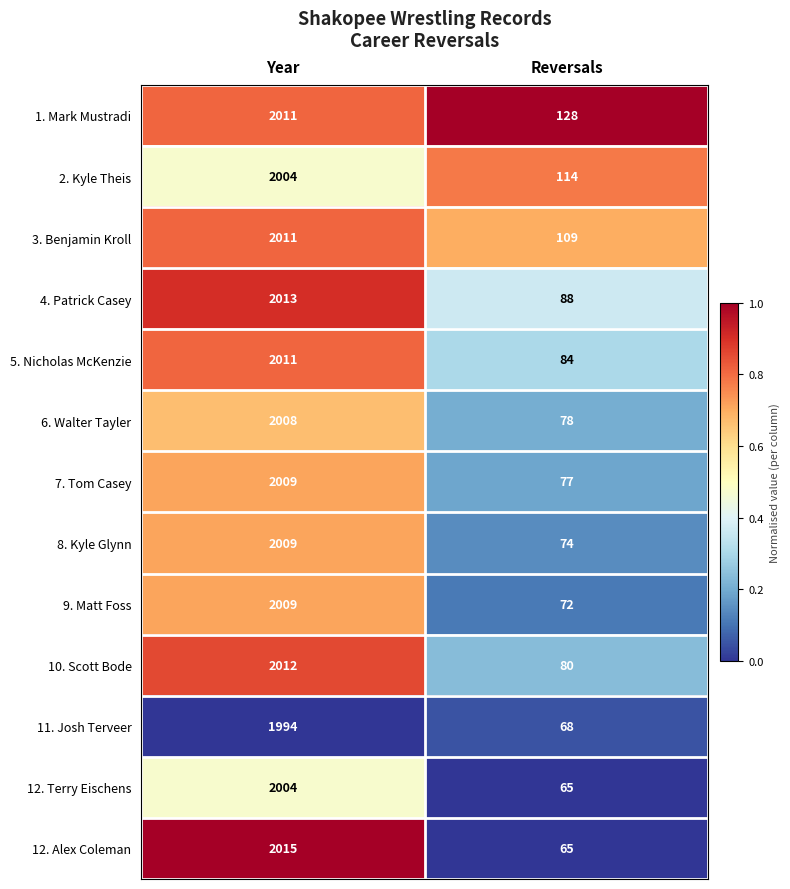

True or false: 12. Terry Eischens has a value of 65 at Reversals.

True